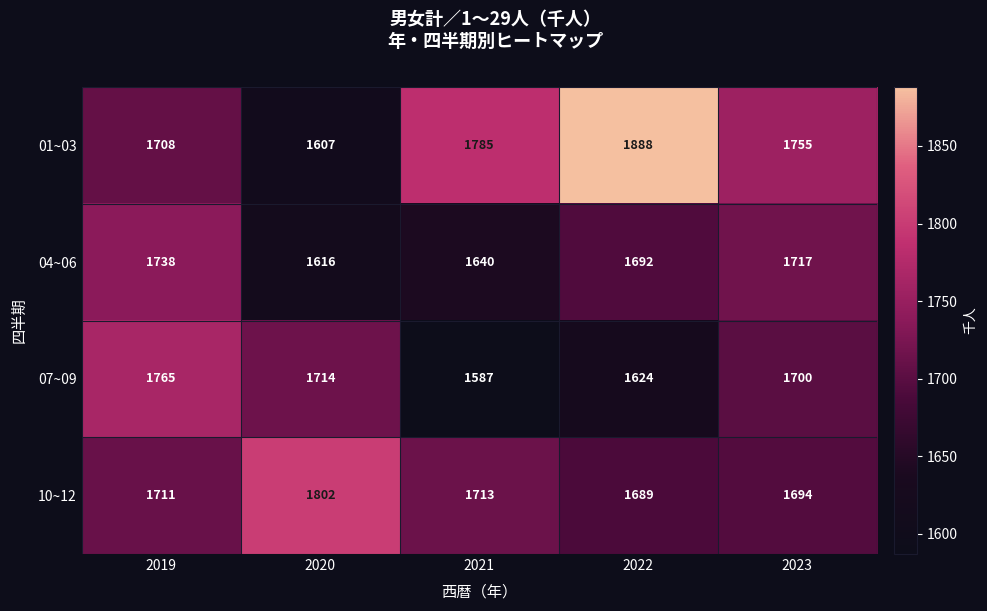

What value does the 07~09 series have at 2019, to the nearest 50?

1750